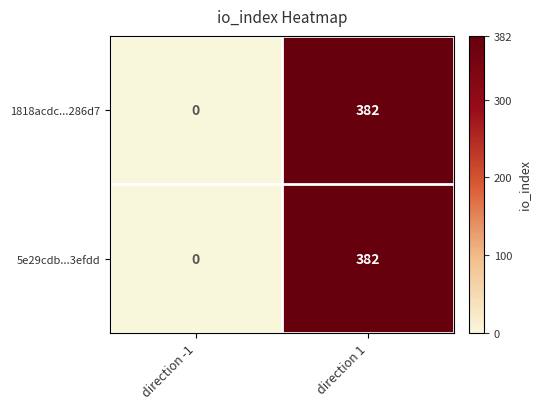

True or false: 5e29cdb...3efdd has a value of 172 at direction -1.

False